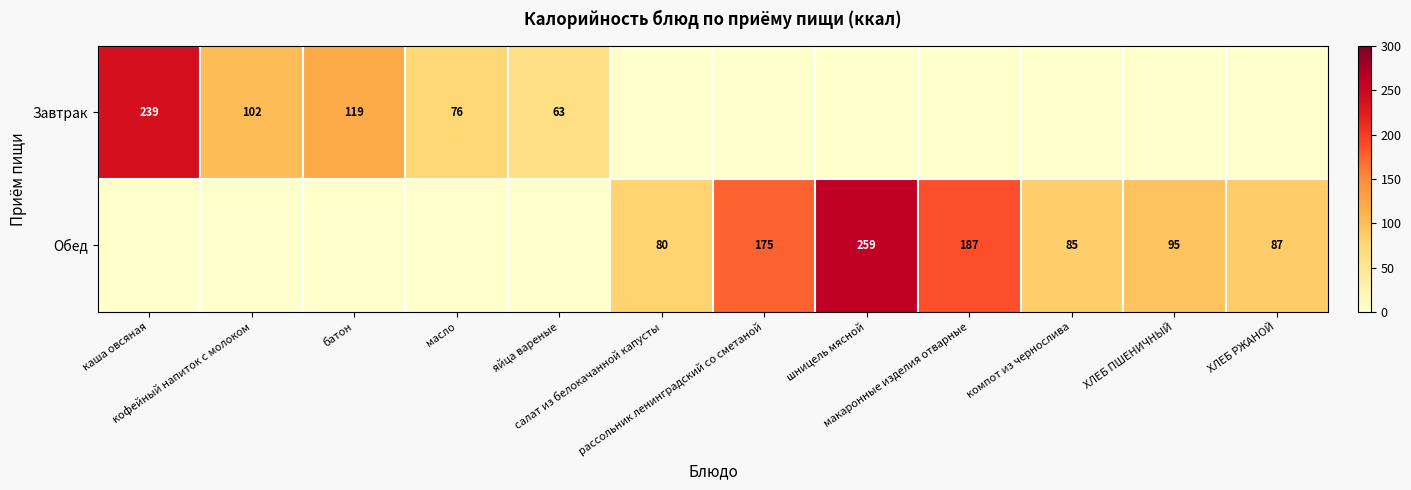

At which label does Завтрак reach its peak?

каша овсяная